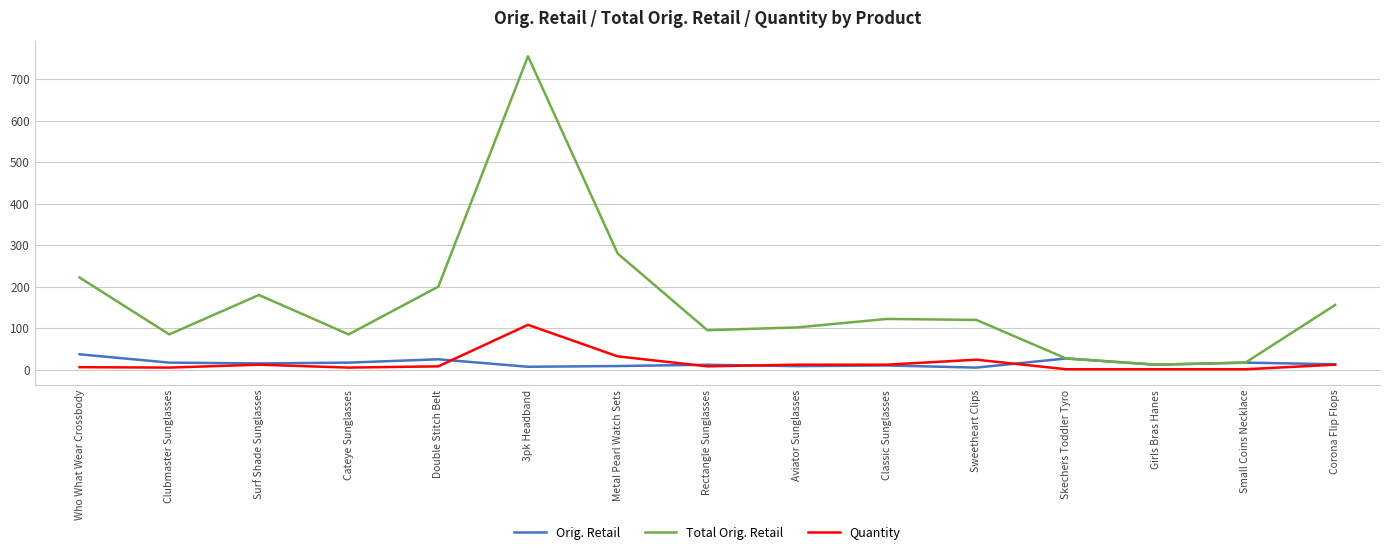

What is the difference between the maximum and minimum values in the Total Orig. Retail series?

742.9